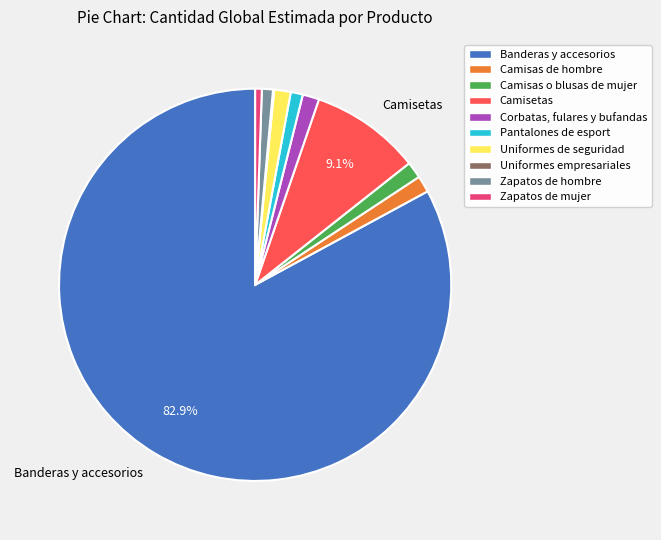

Is there a majority slice in this chart?

Yes